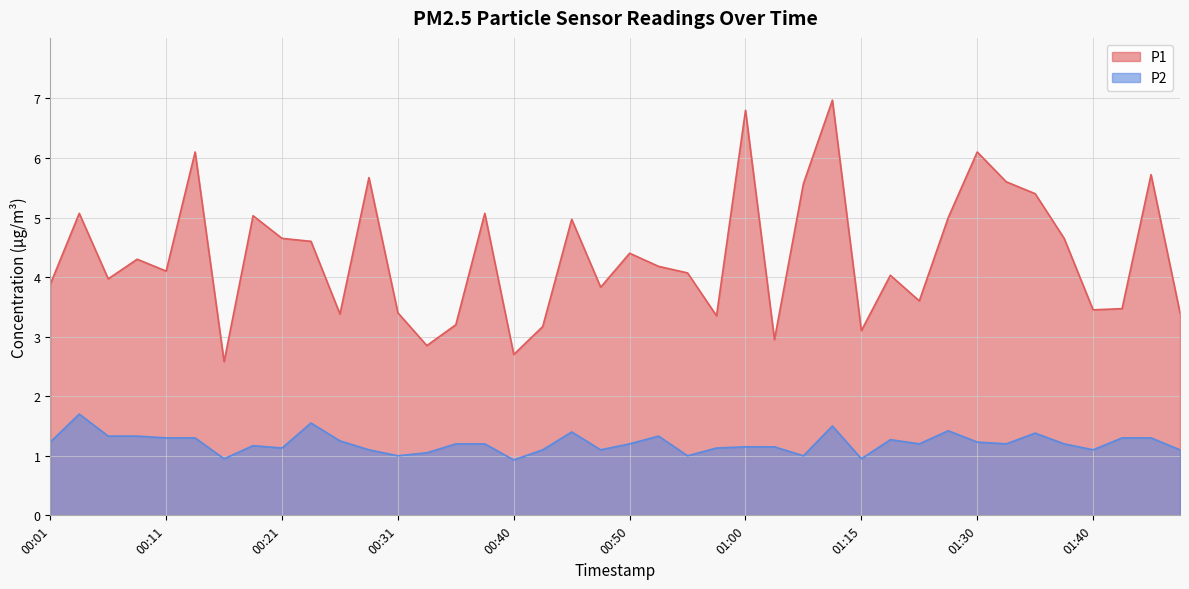

Where does the P2 series first go above 1?

00:01